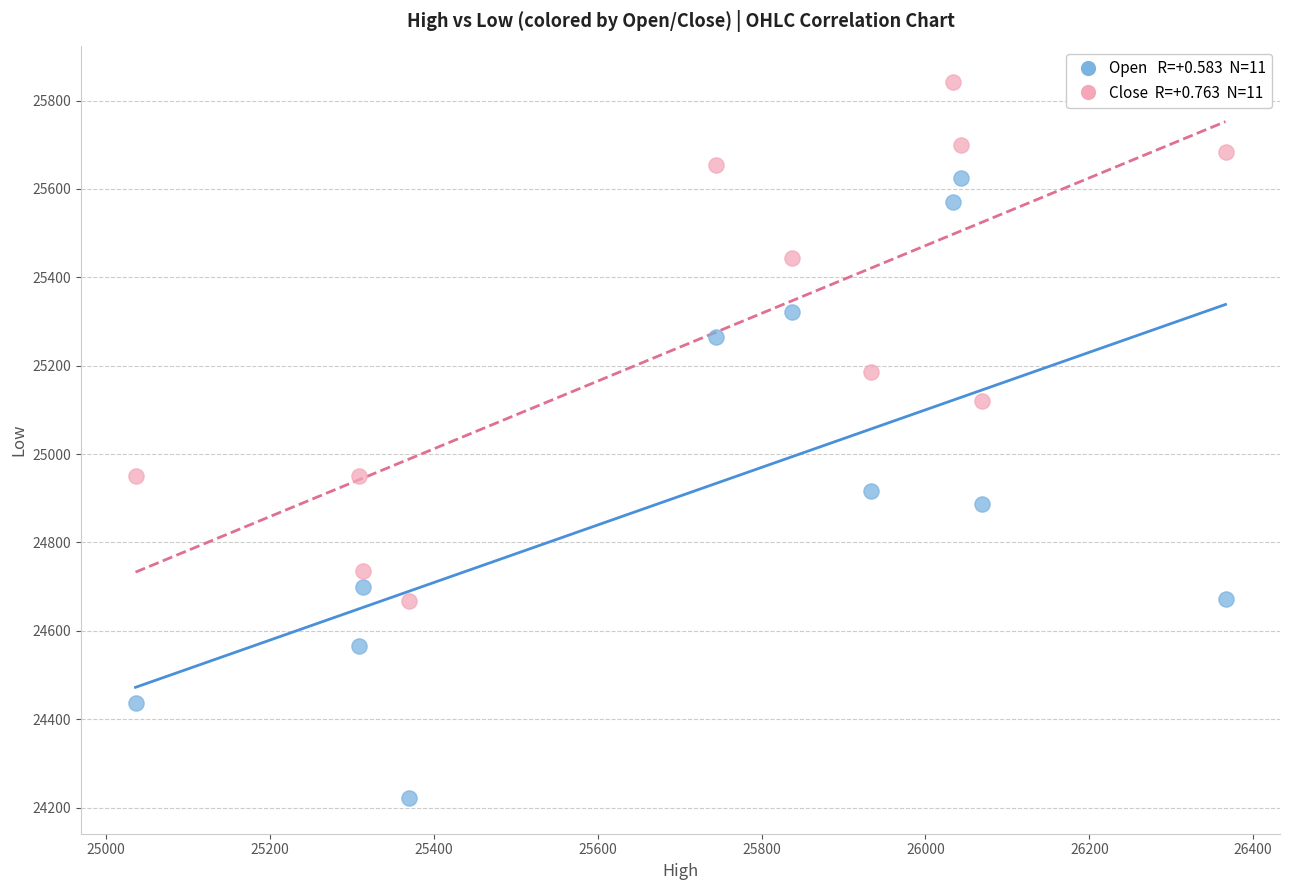

Across all data points, what is the range of Y values (max minus min)?

1619.8